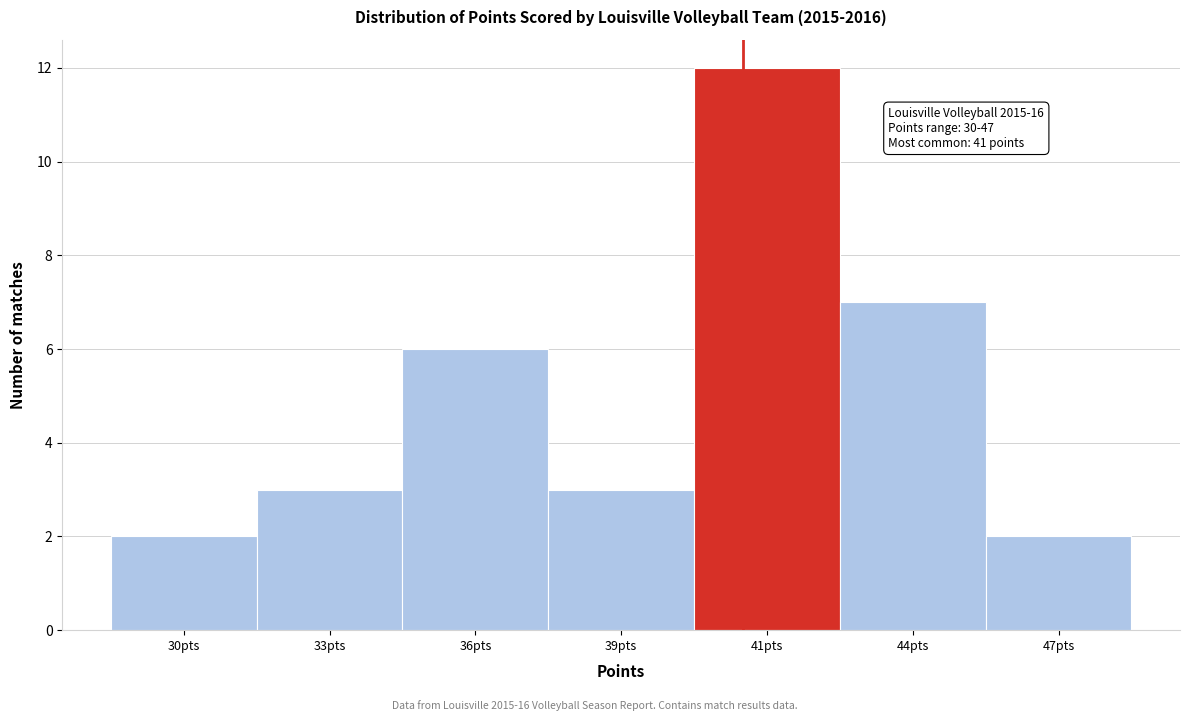

Reading left to right, what are all the values shown in this chart?

2	3	6	3	12	7	2